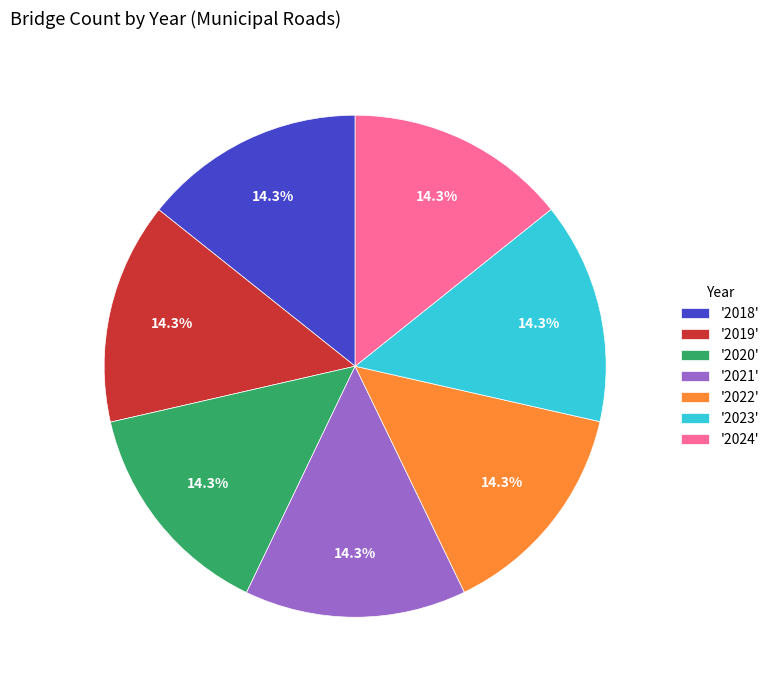

What is the ratio of the value at '2024' to the value at '2021'?

1.0